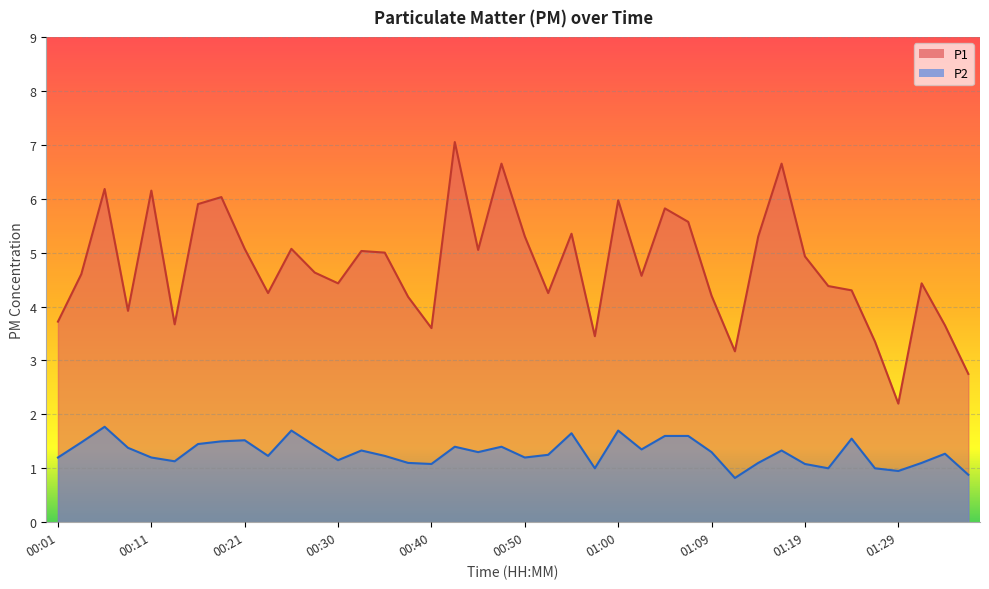

Rank the series by their average value, from lowest to highest.

P2, P1